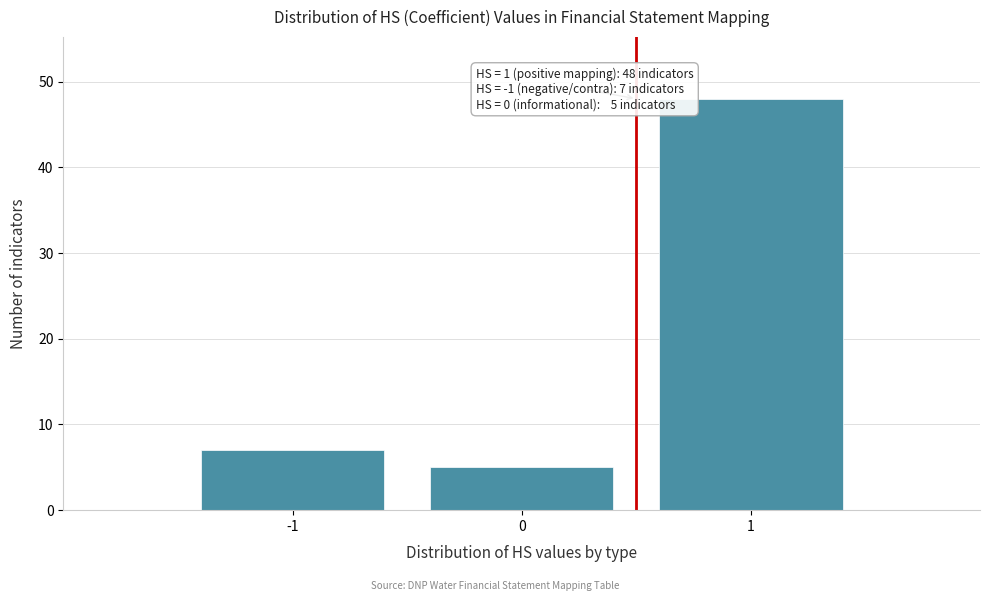

Over which range of the x-axis is the bar tallest?

0.5 to 1.5